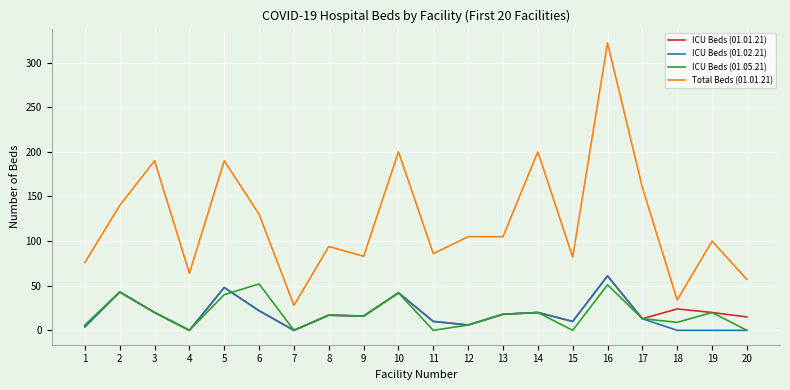

What is the difference between the highest and lowest values at 19?

100